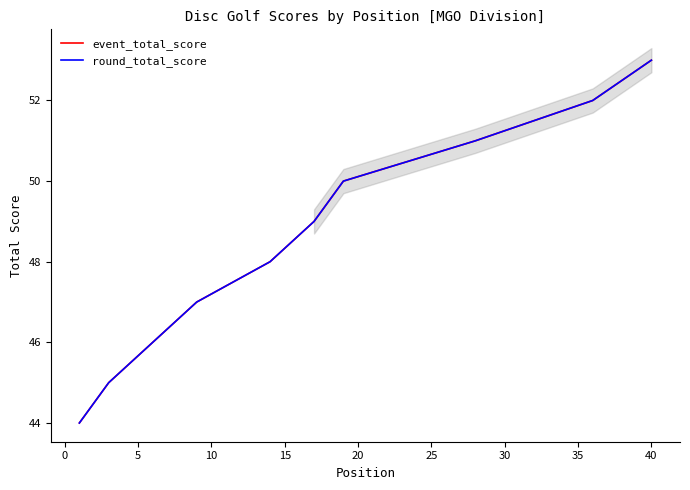

What is the minimum value shown in the chart?

44